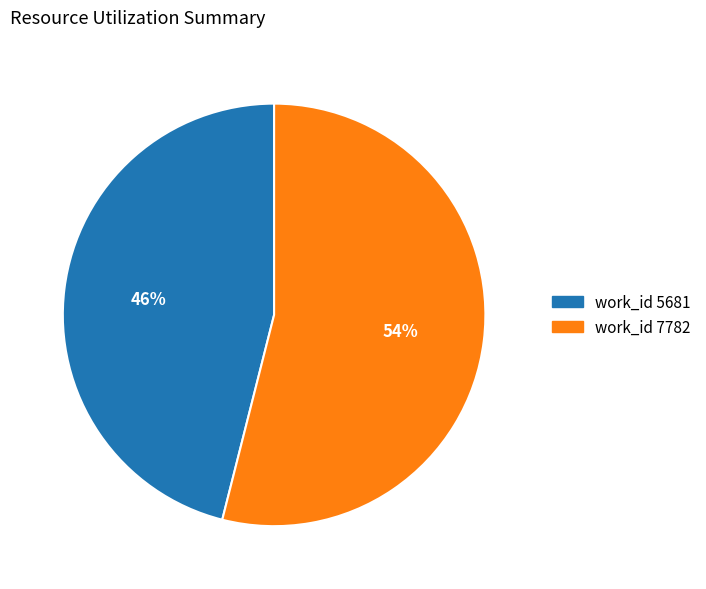

How many segments does this pie chart have?

2